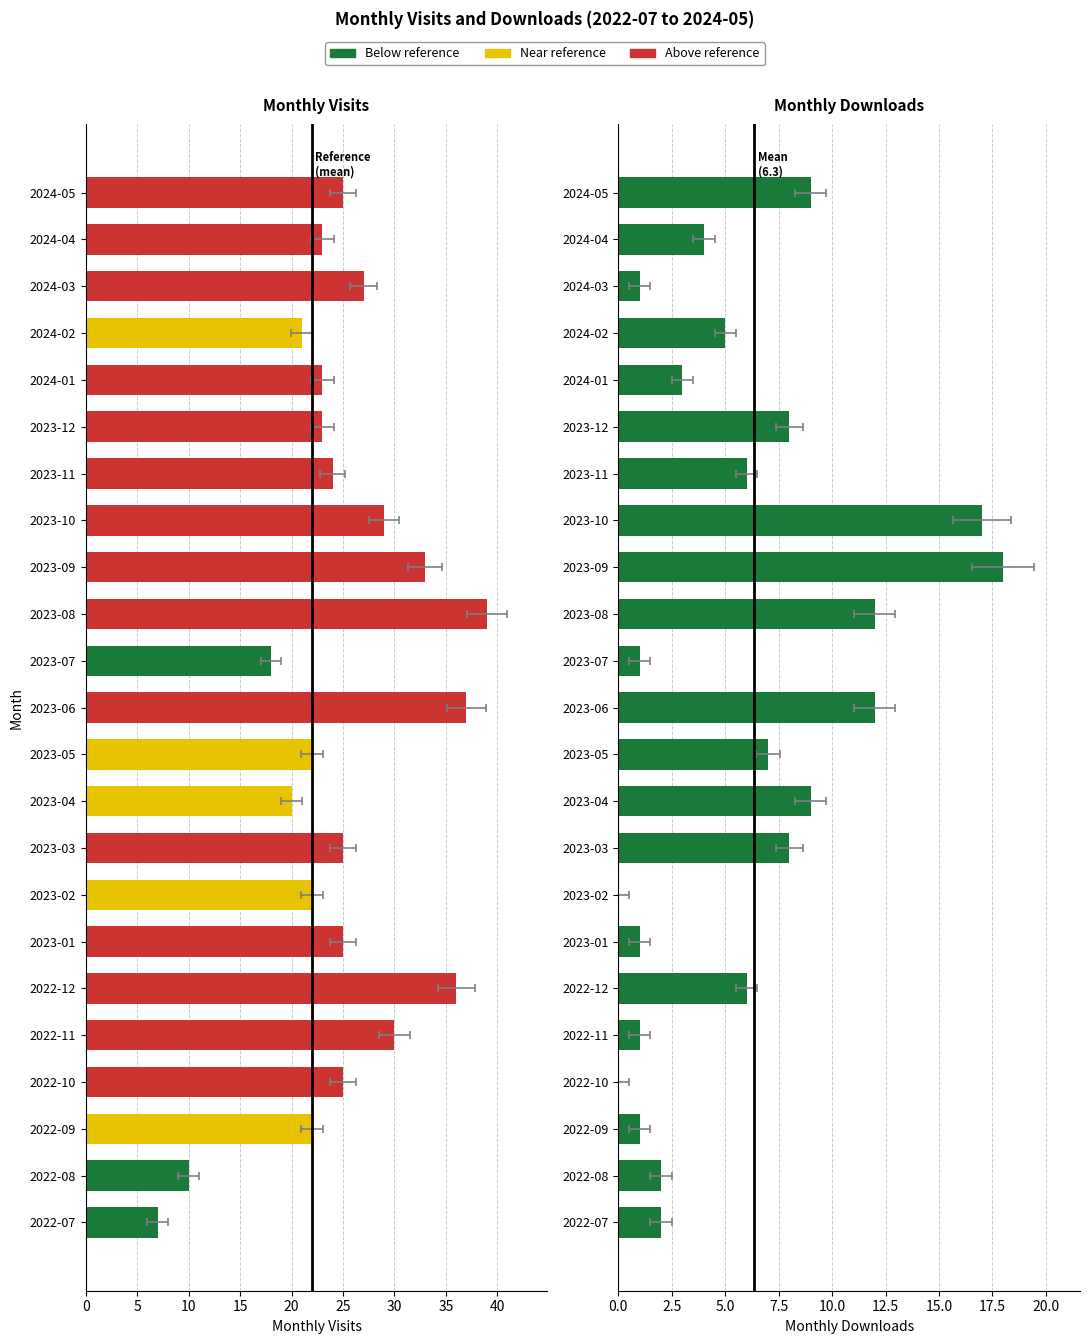

The value of monthly_download_resource at 2024-05 is 3. True or false?

False